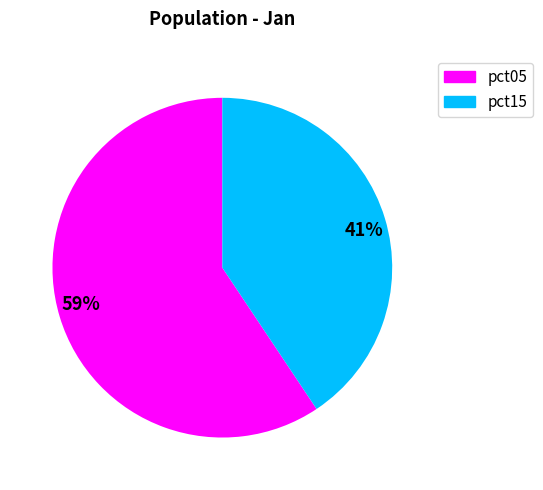

Which has a higher value, 41% or 59%?

59%